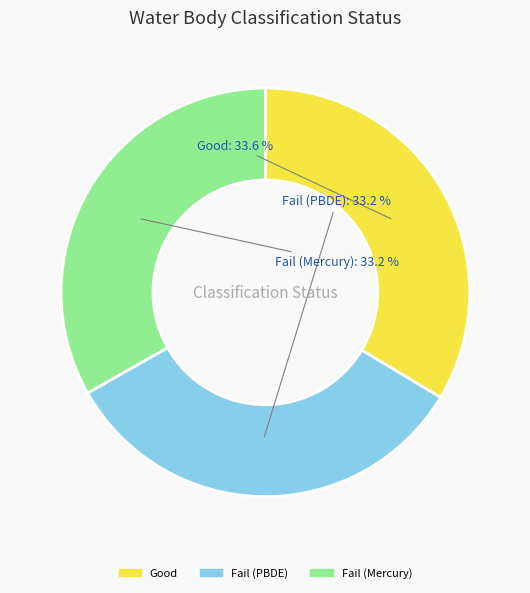

How much of the chart is everything except Fail (PBDE)?

66.8%